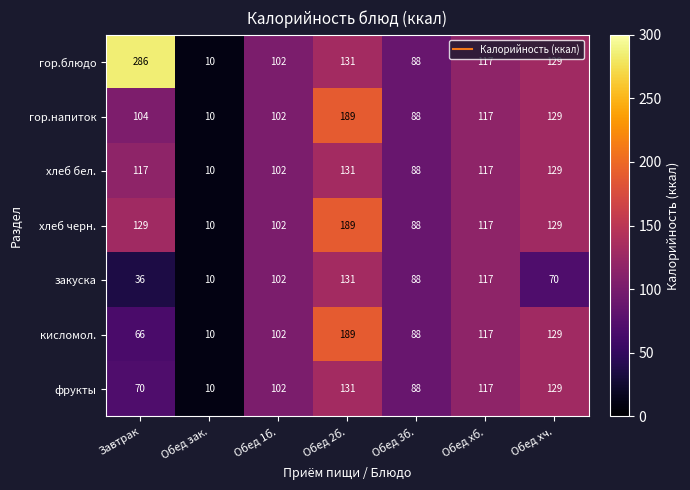

Which series has the largest total across all categories?

гор.блюдо